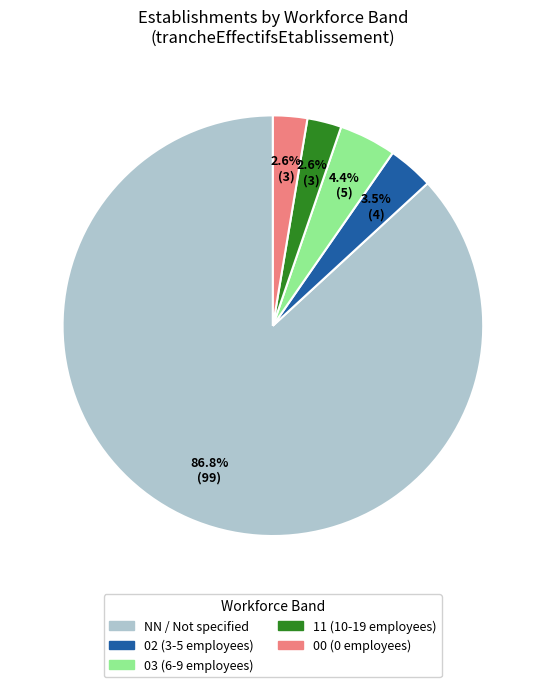

Does any single category account for the majority?

Yes